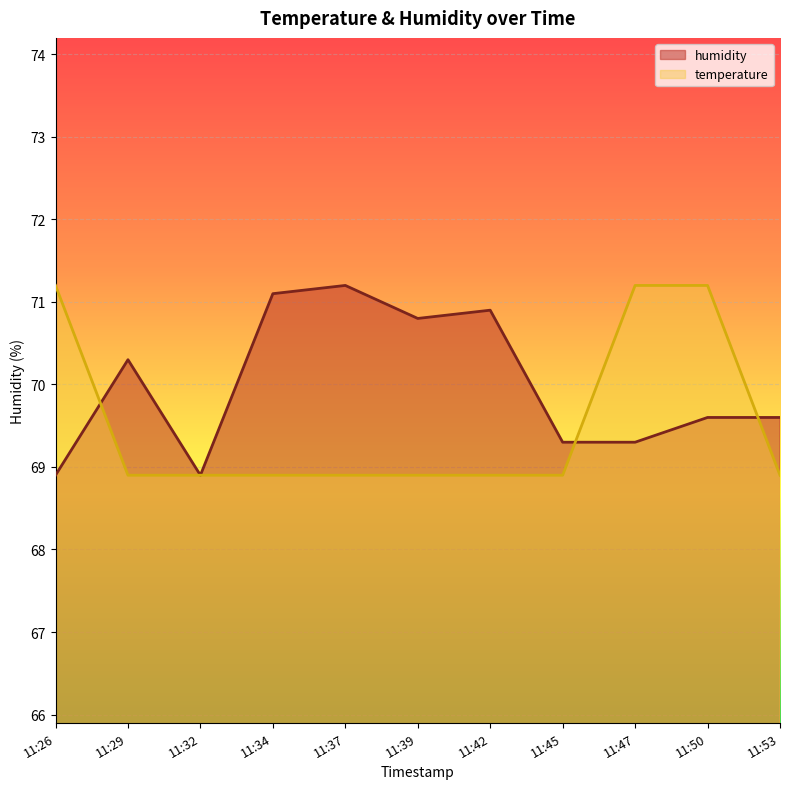

The humidity series shows 48.0 at 11:32. True or false?

False